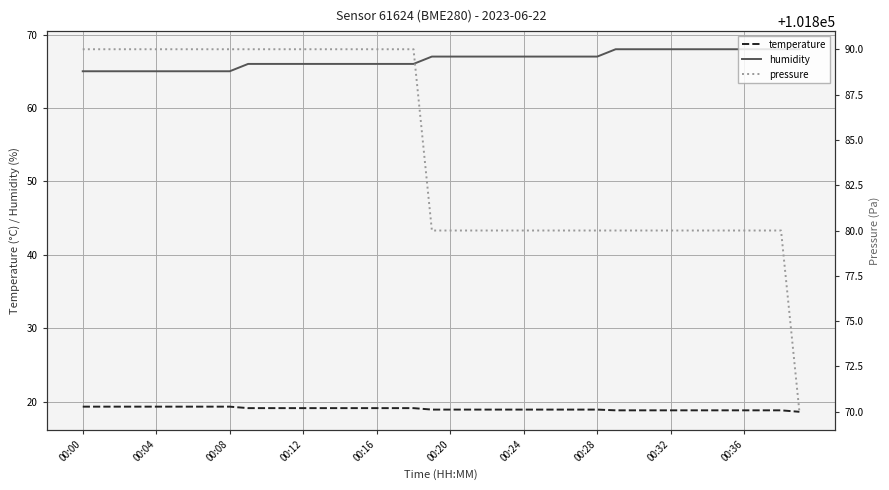

What is the average value of the temperature series?

19.0